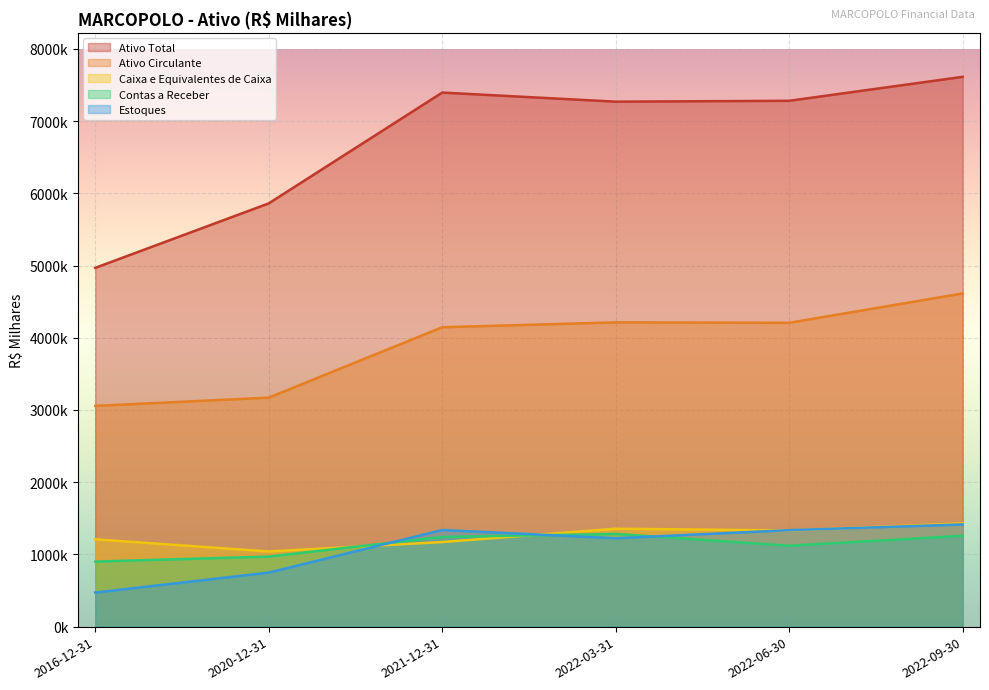

Reading right to left, extract all data points from this chart.

Ativo Total: 2022-09-30=7613294	2022-06-30=7281557	2022-03-31=7269487	2021-12-31=7395350	2020-12-31=5860911	2016-12-31=4968269
Ativo Circulante: 2022-09-30=4614025	2022-06-30=4207520	2022-03-31=4213424	2021-12-31=4145740	2020-12-31=3171052	2016-12-31=3056738
Caixa e Equivalentes de Caixa: 2022-09-30=1430051	2022-06-30=1331777	2022-03-31=1356113	2021-12-31=1171473	2020-12-31=1040931	2016-12-31=1209459
Contas a Receber: 2022-09-30=1258973	2022-06-30=1120393	2022-03-31=1283825	2021-12-31=1242563	2020-12-31=970452	2016-12-31=900816
Estoques: 2022-09-30=1415287	2022-06-30=1335928	2022-03-31=1224090	2021-12-31=1338351	2020-12-31=748411	2016-12-31=472057